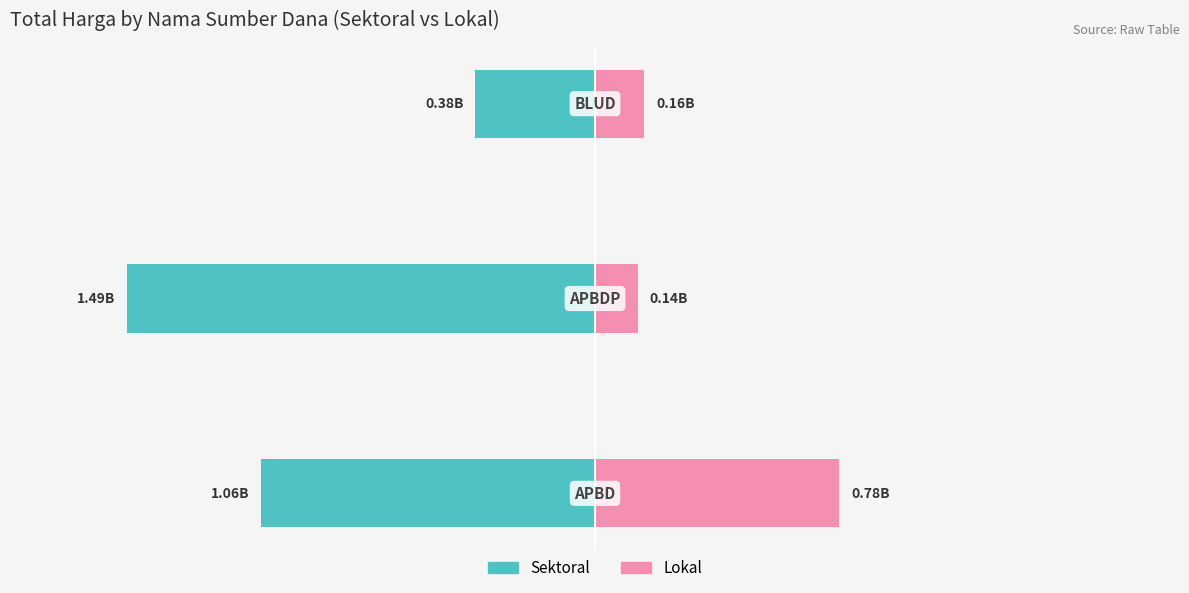

Reading left to right, list all the values displayed in this chart.

Sektoral: -1.1	-1.5	-0.4
Lokal: 0.8	0.1	0.2